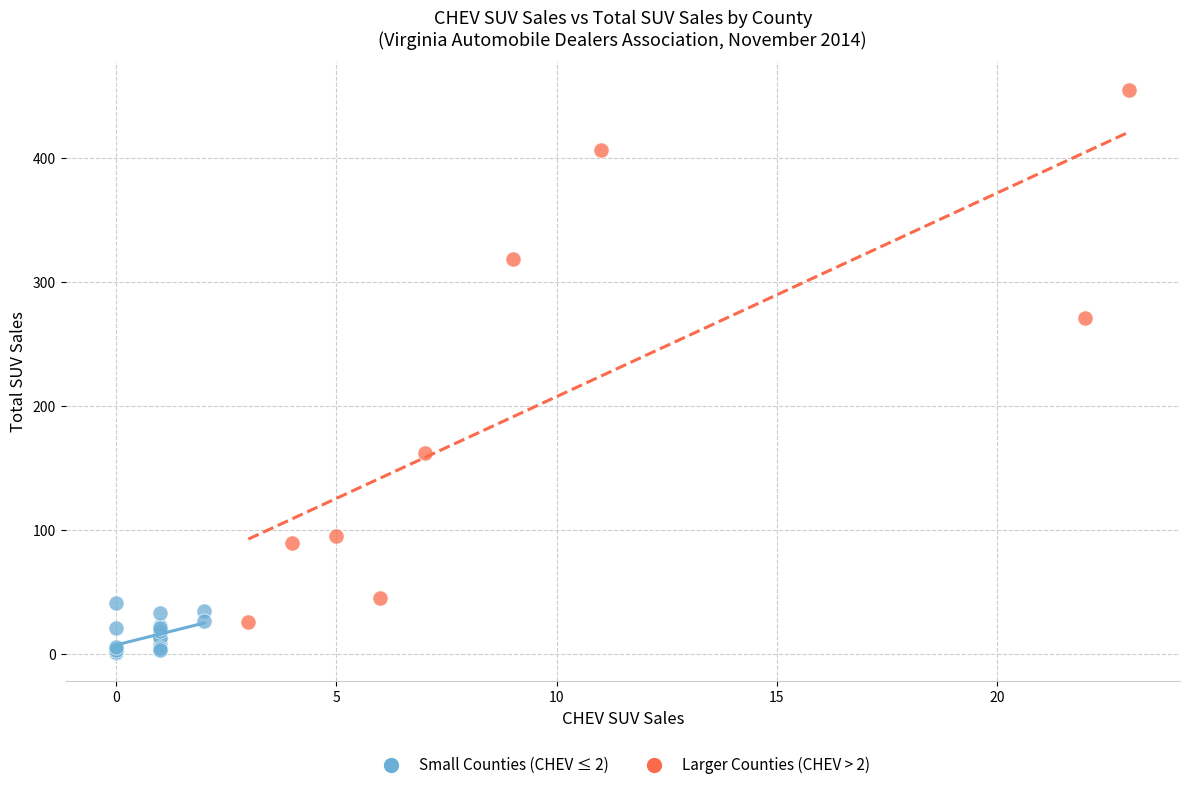

Which series reaches the minimum Y coordinate?

Small Counties (CHEV ≤ 2)